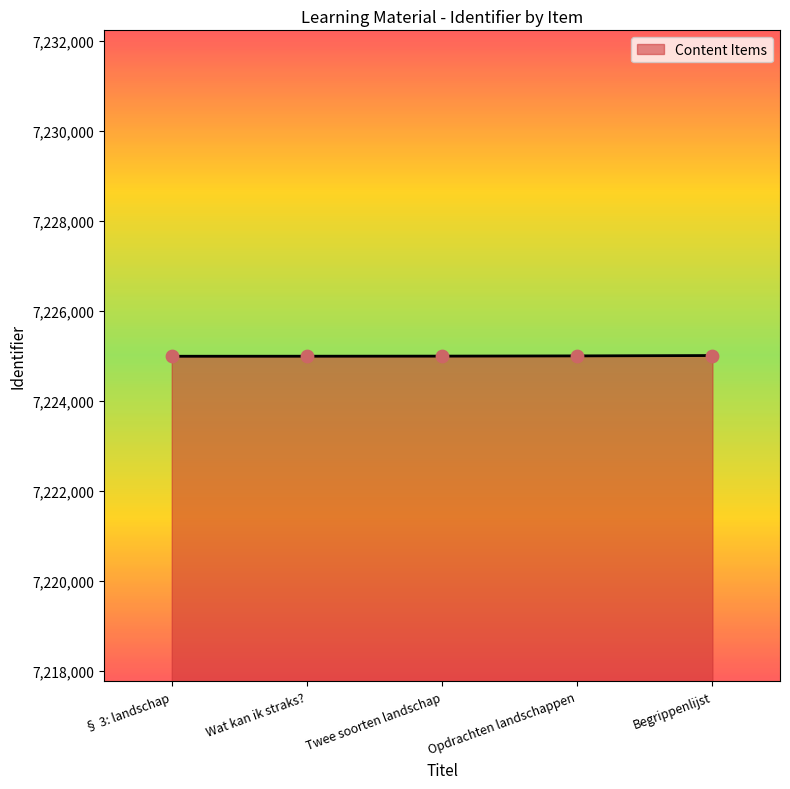

Approximately how many times larger is the value at § 3: landschap compared to Begrippenlijst?

1.0